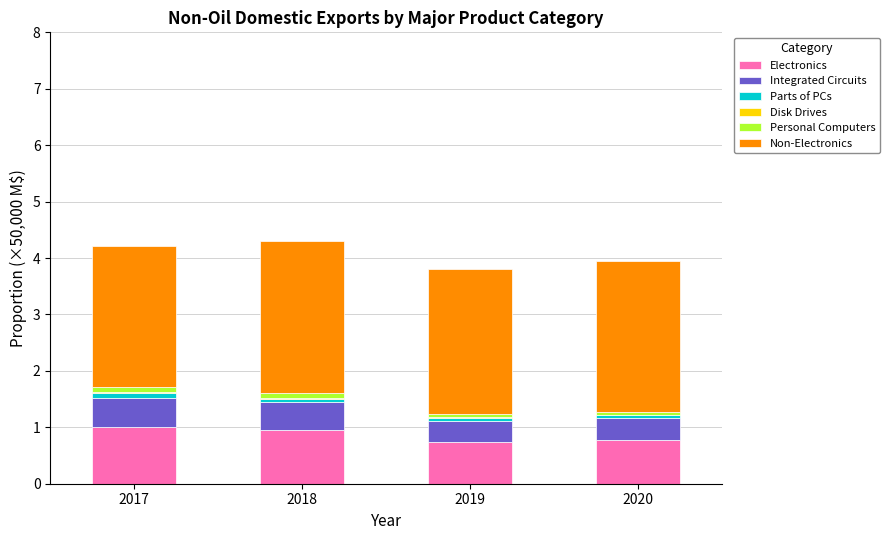

How many distinct data groups are displayed?

6